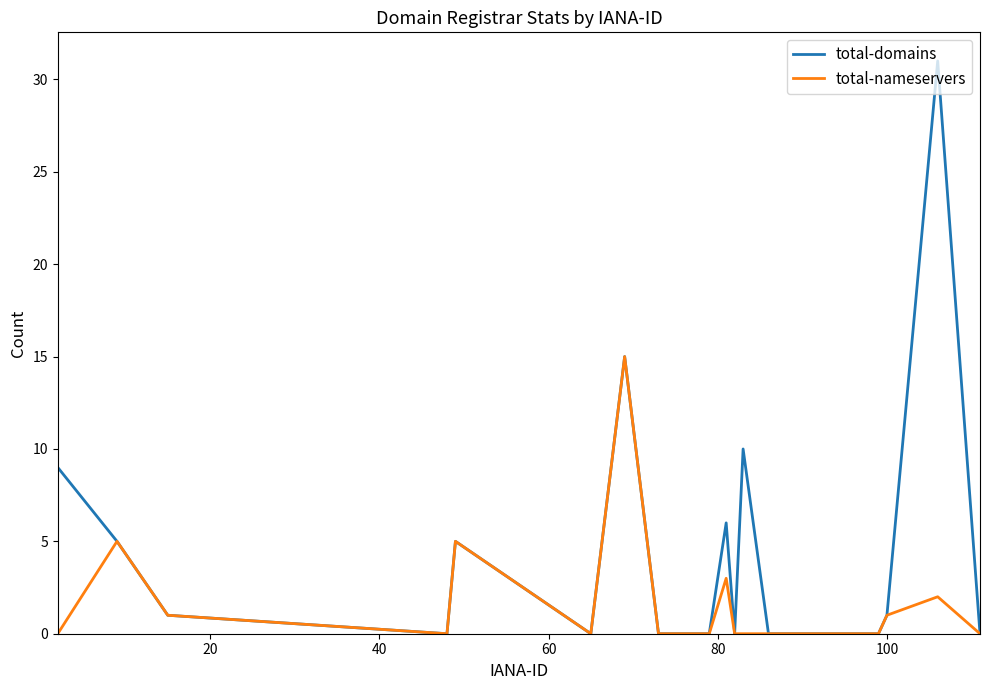

Which series has the largest total across all categories?

total-domains